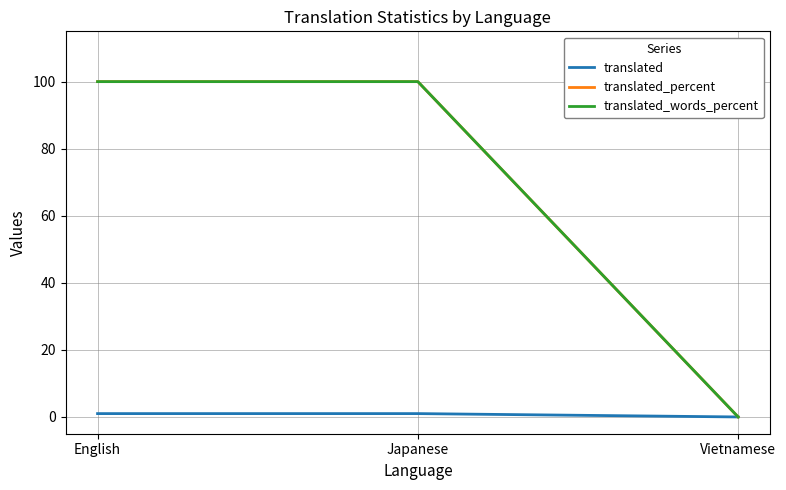

At which label does translated_percent reach its minimum?

Vietnamese